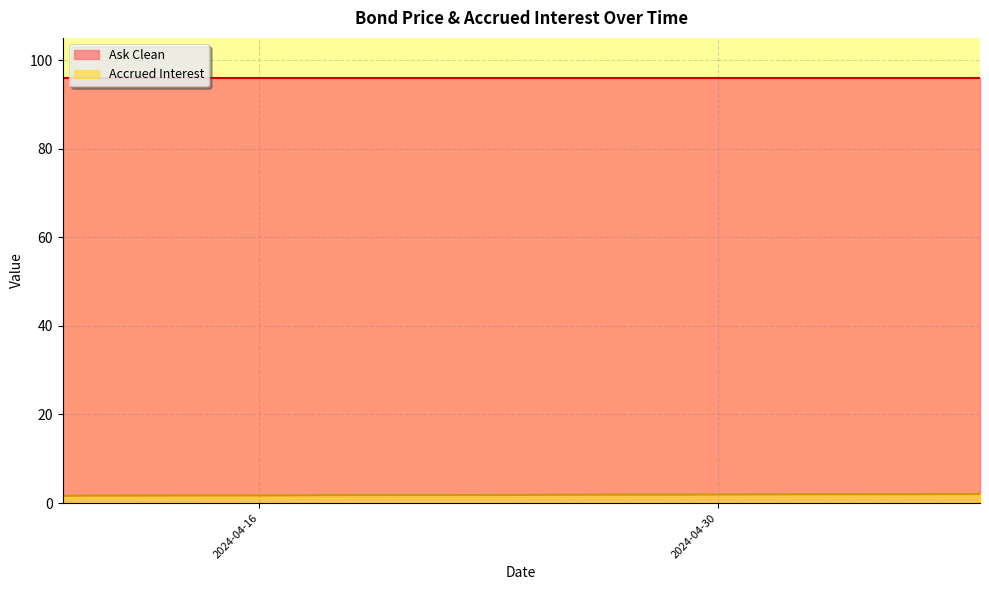

What is the label of the 1st point from the left?

2024-05-08